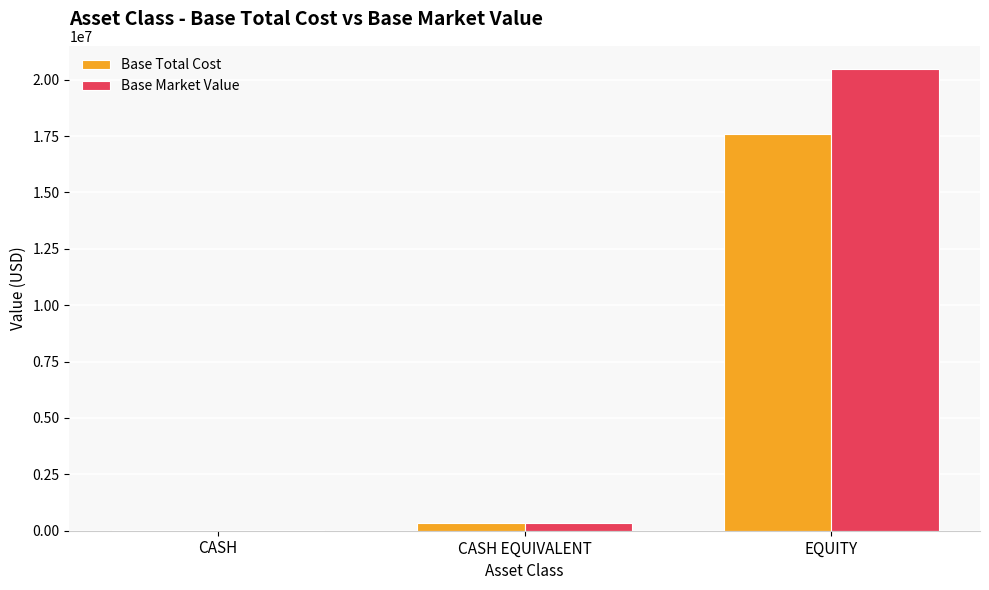

At which category does the chart reach its peak across all series?

EQUITY